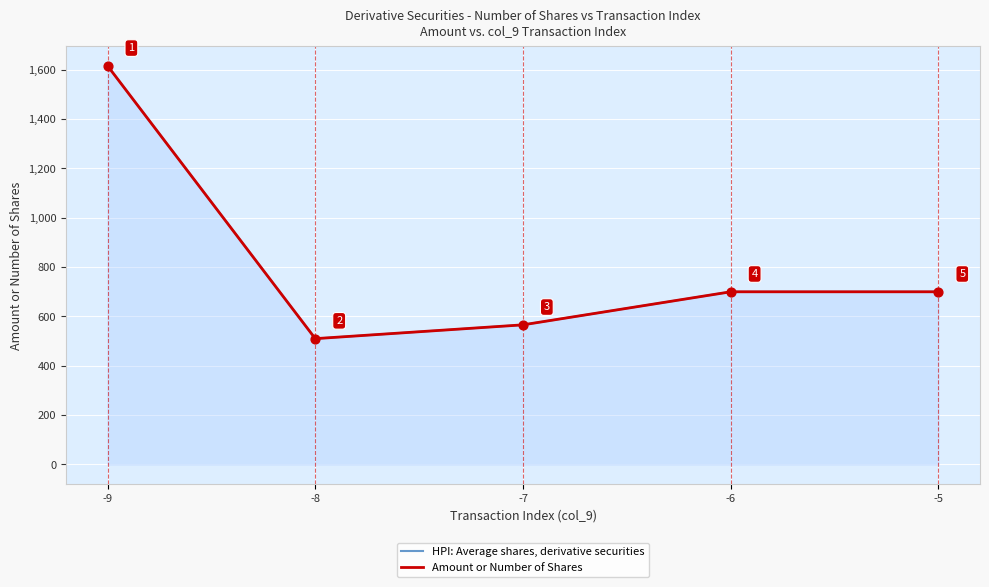

Which series has the widest spread of Y values?

HPI: Average shares, derivative securities